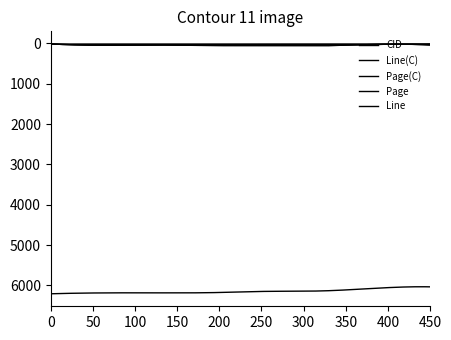

True or false: Page has more than 1 points higher than both neighbors.

False